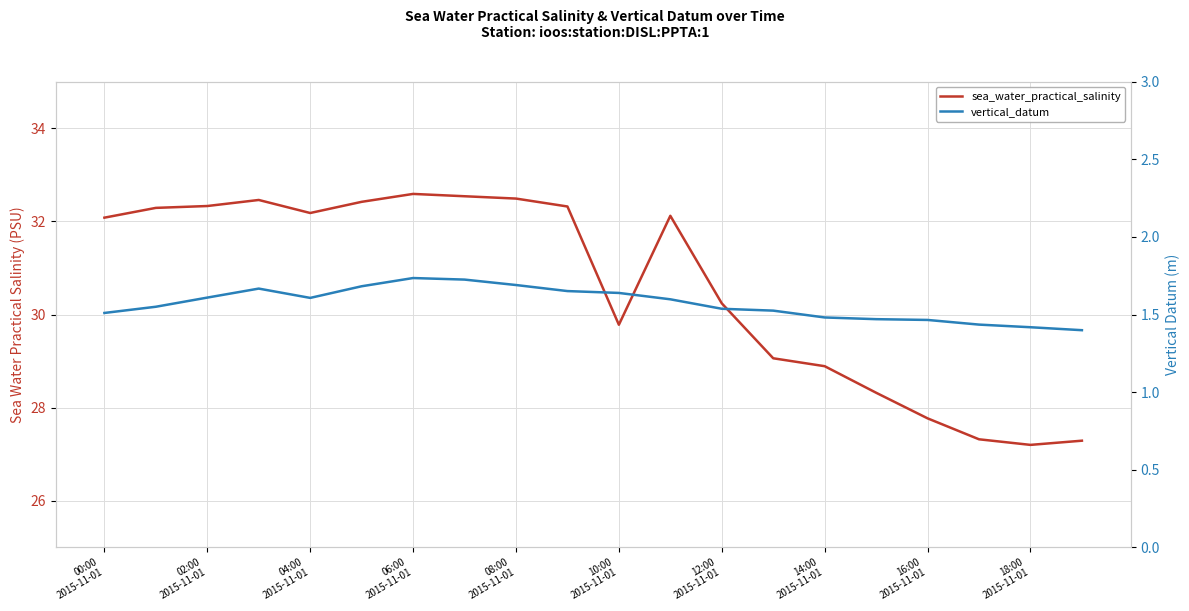

Reading left to right, what are all the values shown in this chart?

sea_water_practical_salinity: 32.1	32.3	32.3	32.5	32.2	32.4	32.6	32.5	32.5	32.3	29.8	32.1	30.2	29.1	28.9	28.3	27.8	27.3	27.2	27.3
vertical_datum: 1.5	1.6	1.6	1.7	1.6	1.7	1.7	1.7	1.7	1.7	1.6	1.6	1.5	1.5	1.5	1.5	1.5	1.4	1.4	1.4